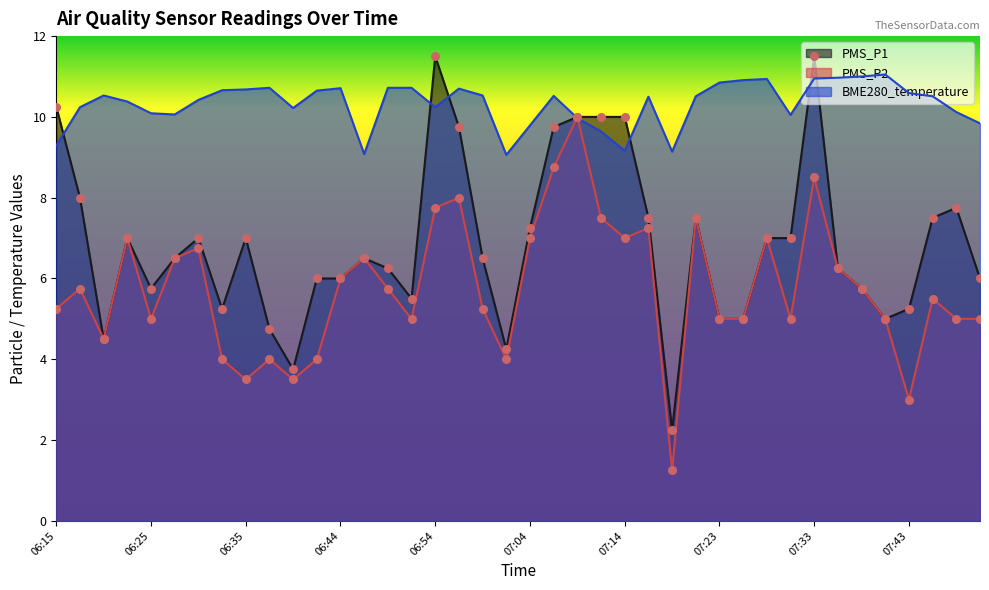

At which category is the sum across all series the highest?

07:33